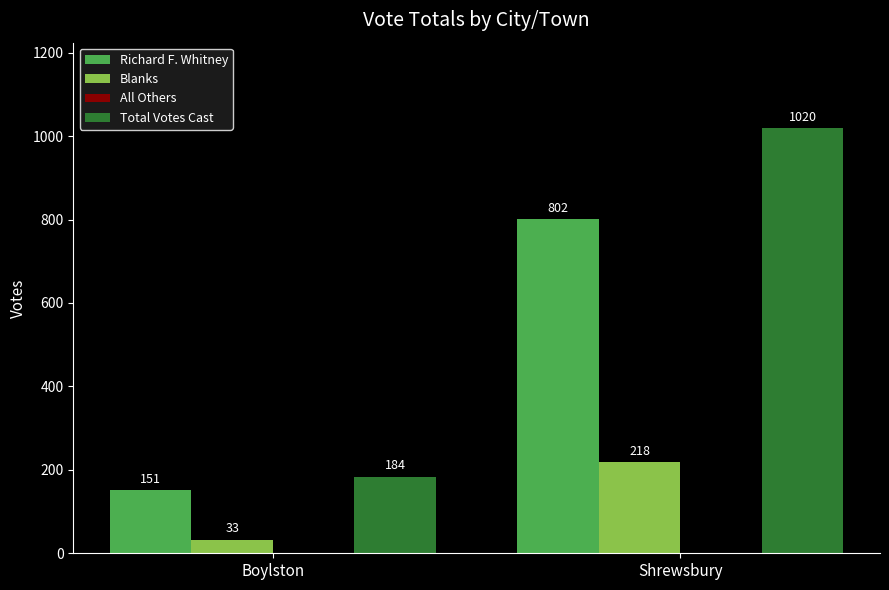

What is the minimum value for Richard F. Whitney?

151